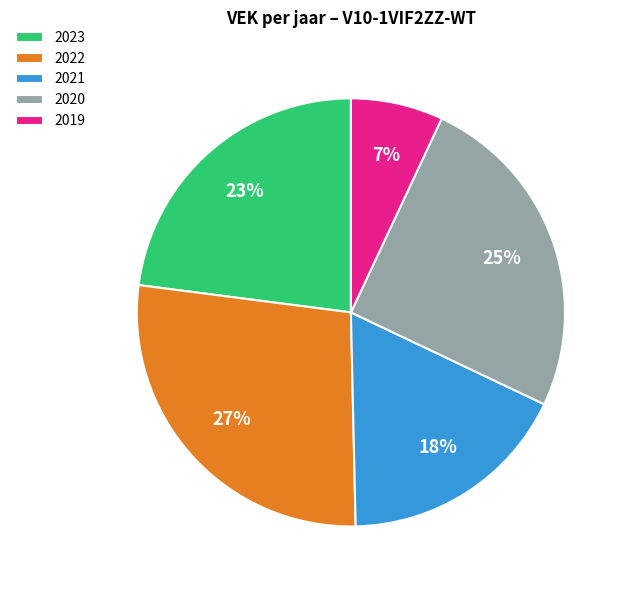

Is it true that 2020 is 25% of the pie?

True